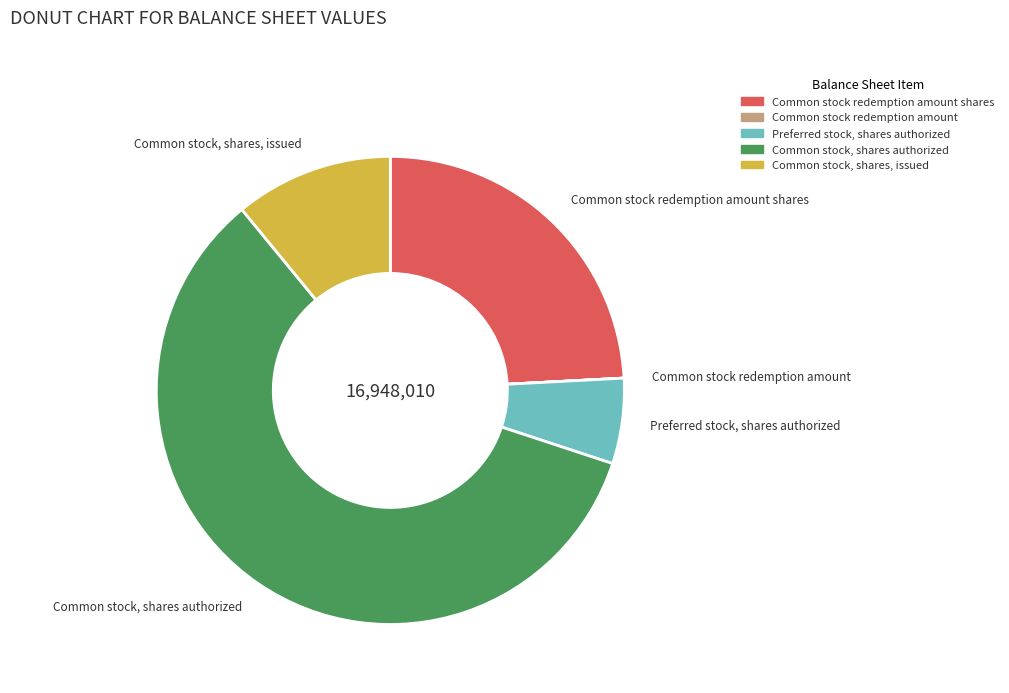

Which slice represents more than half of the pie?

Common stock, shares authorized